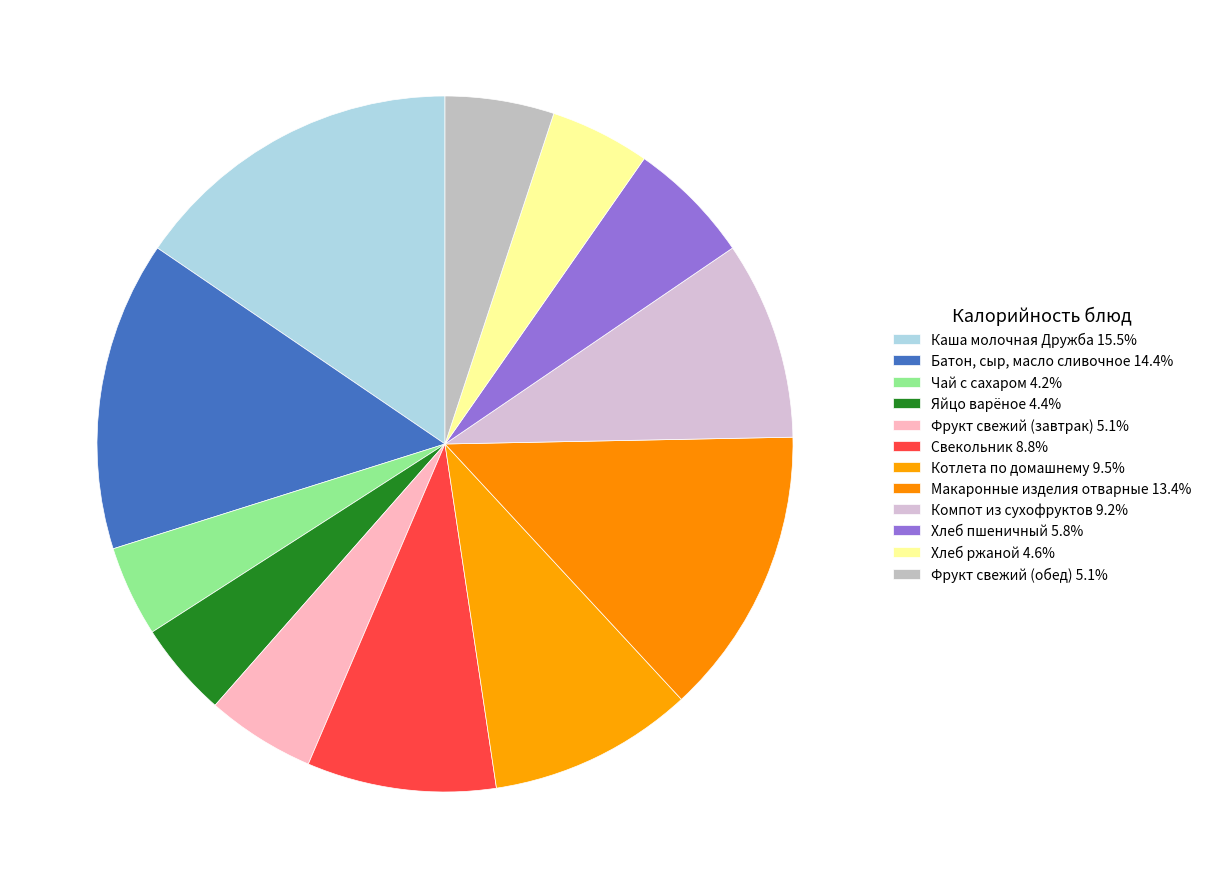

What is the ratio of the value at Фрукт свежий (обед) to the value at Макаронные изделия отварные?

0.4